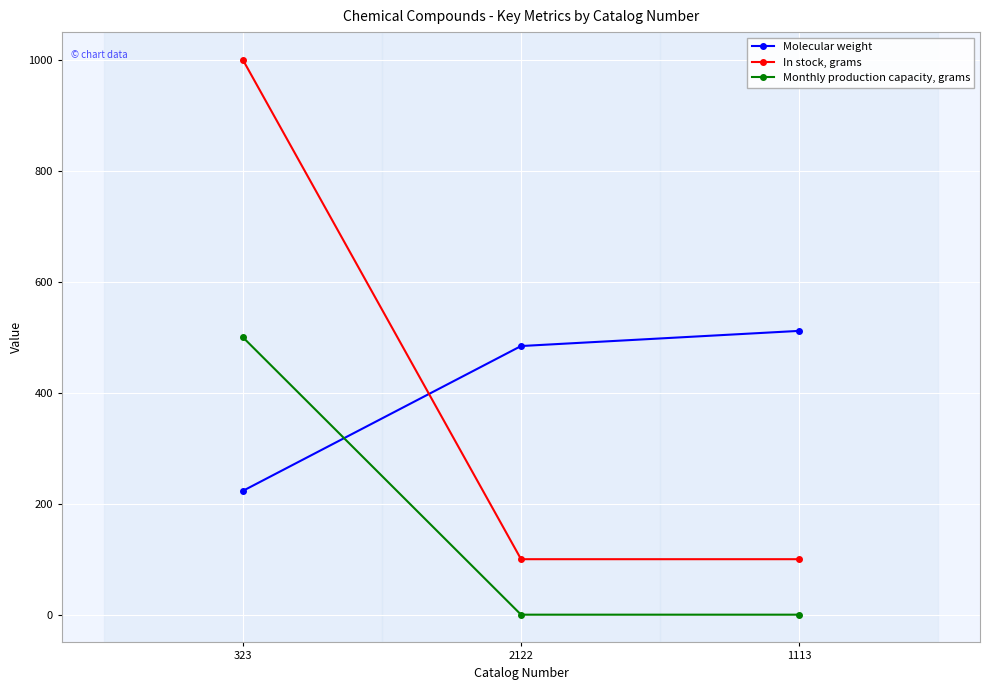

Which series changed the most between 2122 and 1113?

Molecular weight